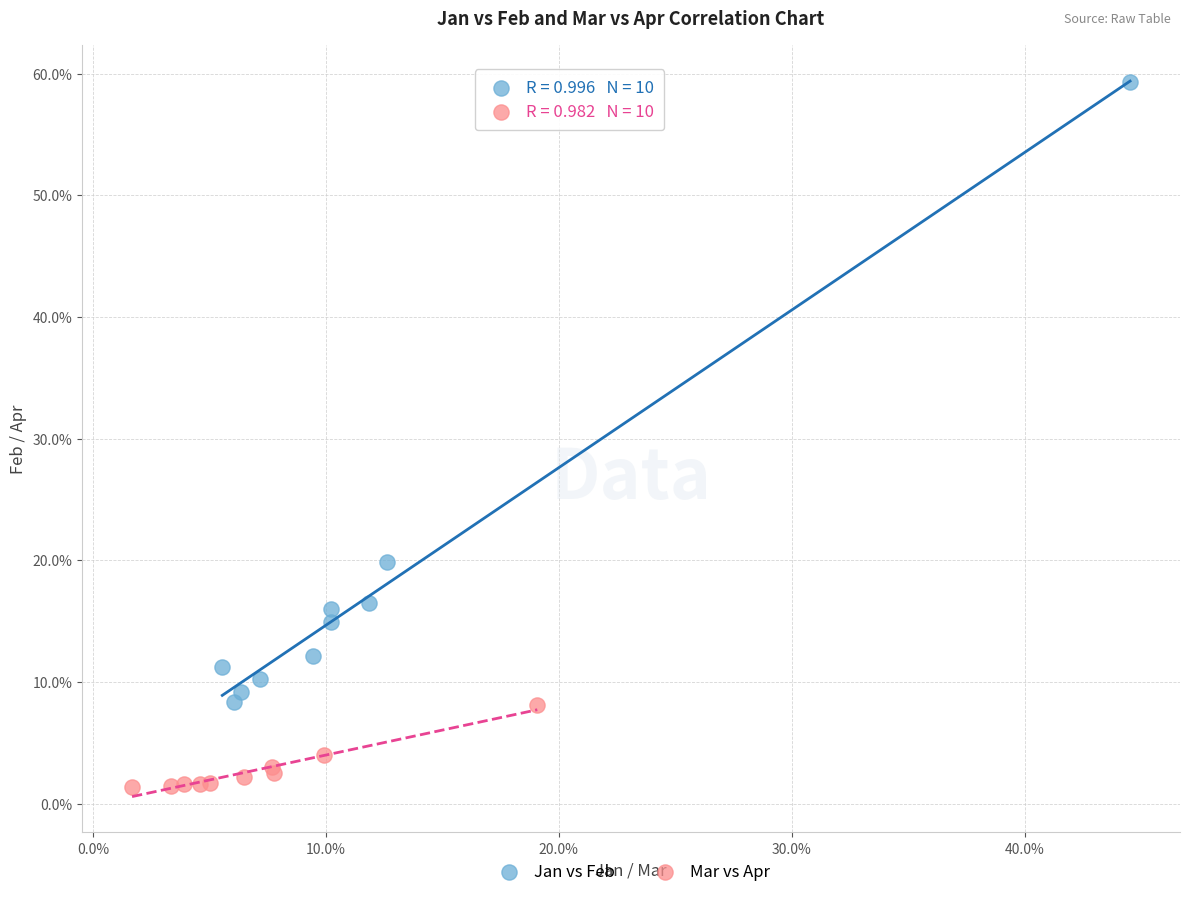

What are all the series names shown in the legend?

Jan vs Feb, Mar vs Apr